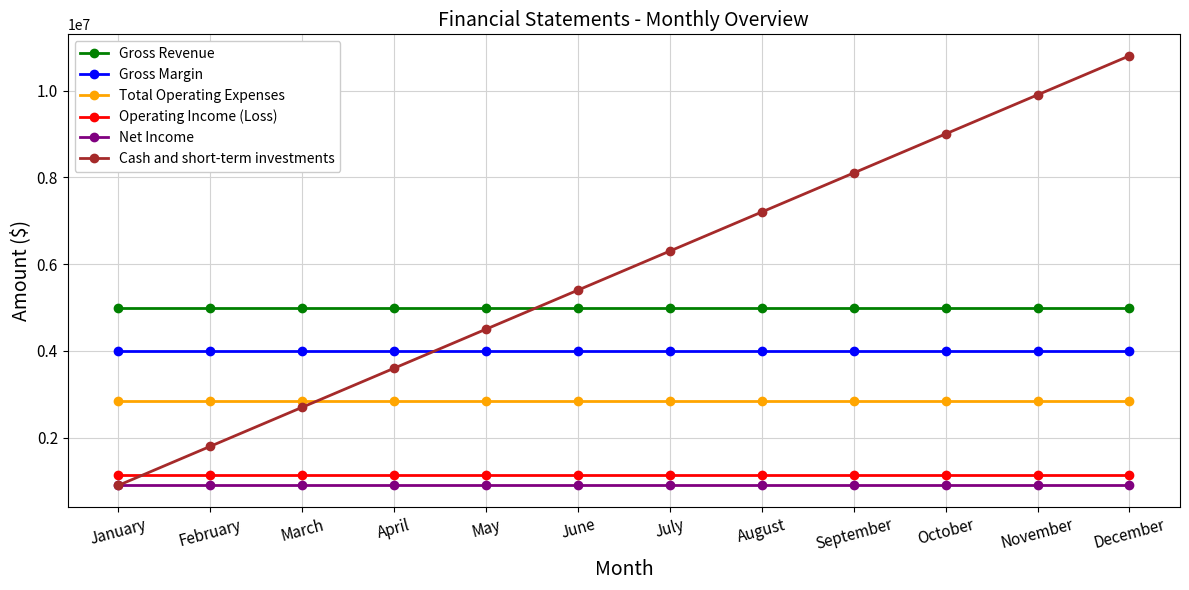

What is the approximate value of Net Income at October?

900000